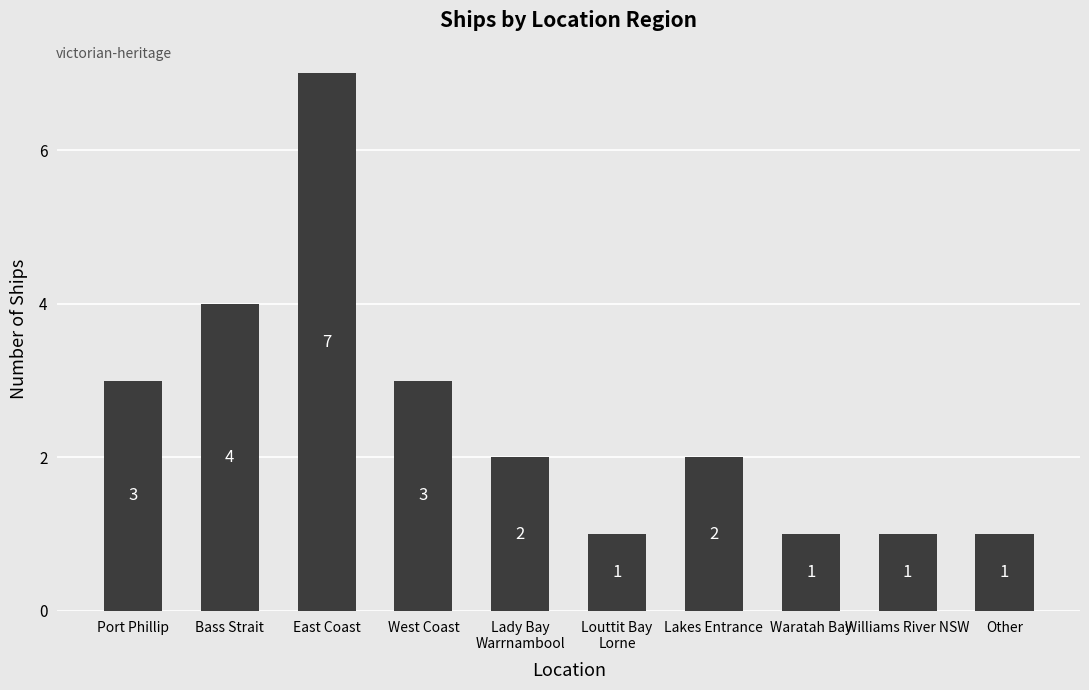

What is the approximate value at Lakes Entrance?

2